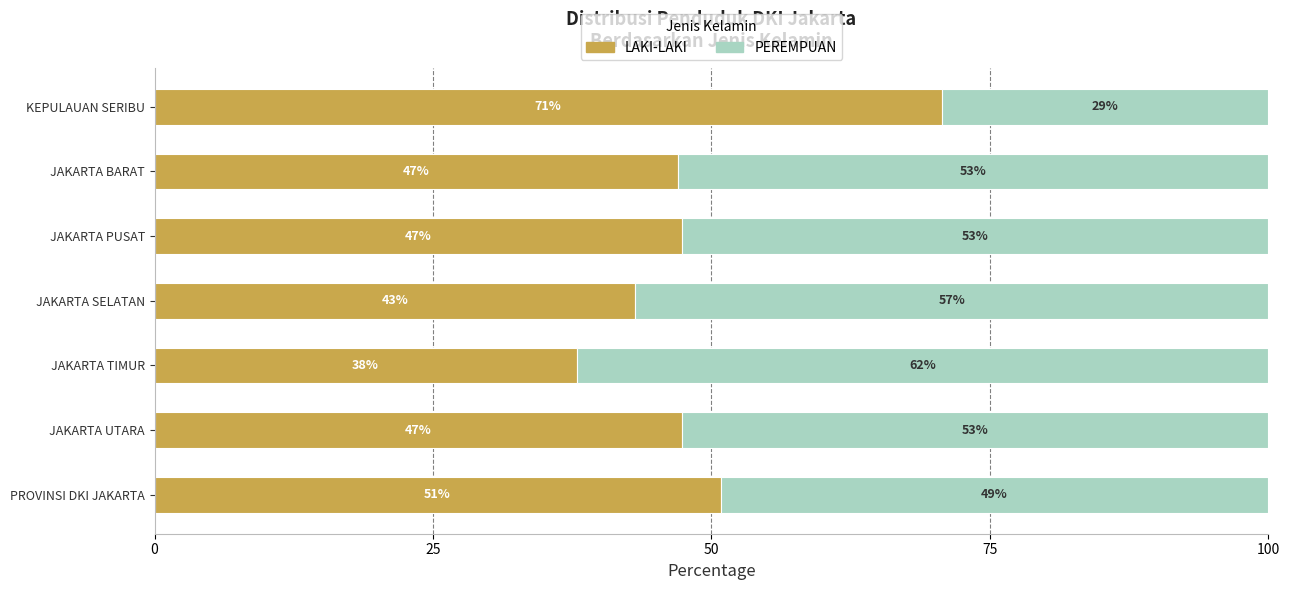

How many distinct data groups are displayed?

2